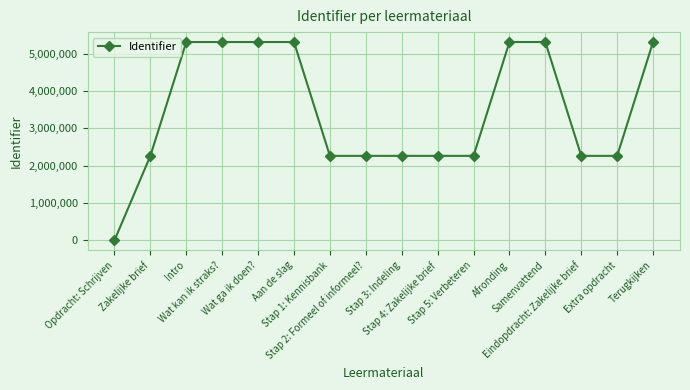

What is the sum of the values at Stap 1: Kennisbank and Opdracht: Schrijven?

2261812